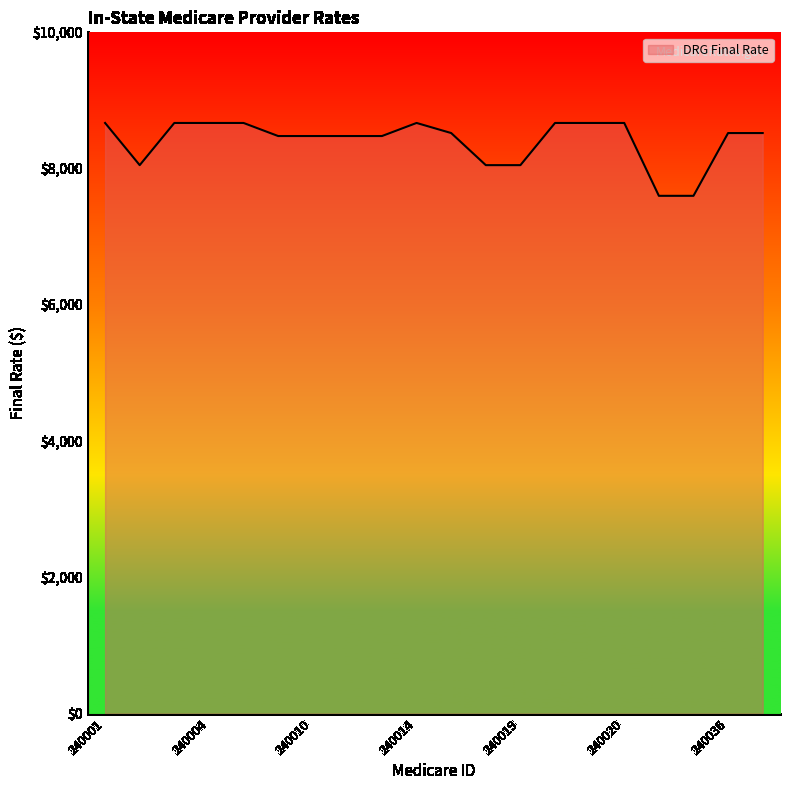

What is the difference between the maximum and minimum values?

1069.4